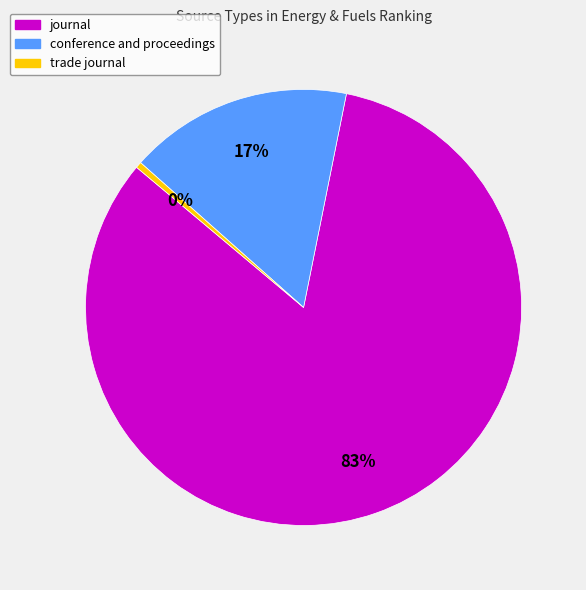

Which slice is the largest?

journal